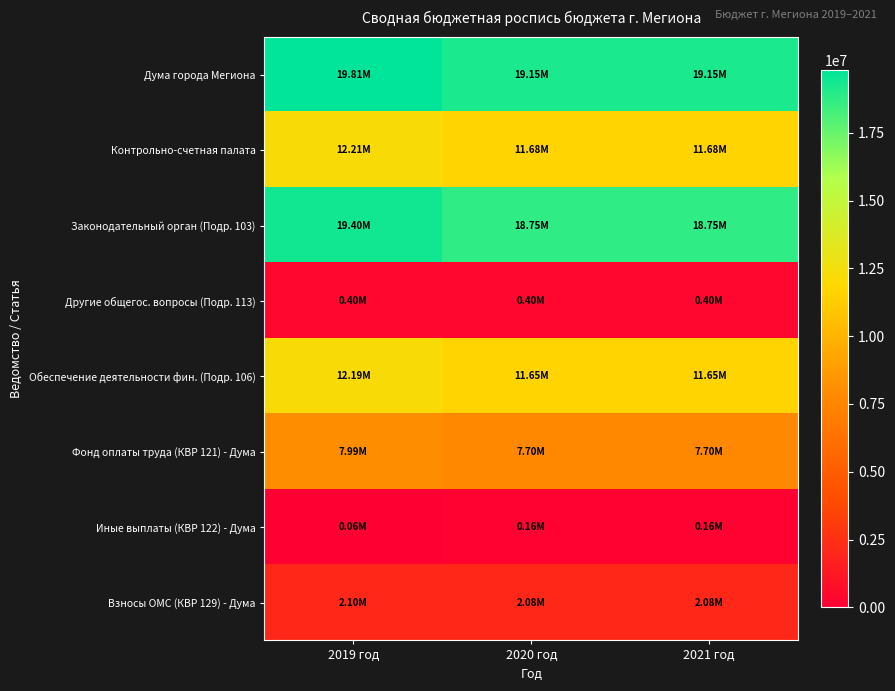

Between 2020 год and 2021 год, which is larger?

2020 год